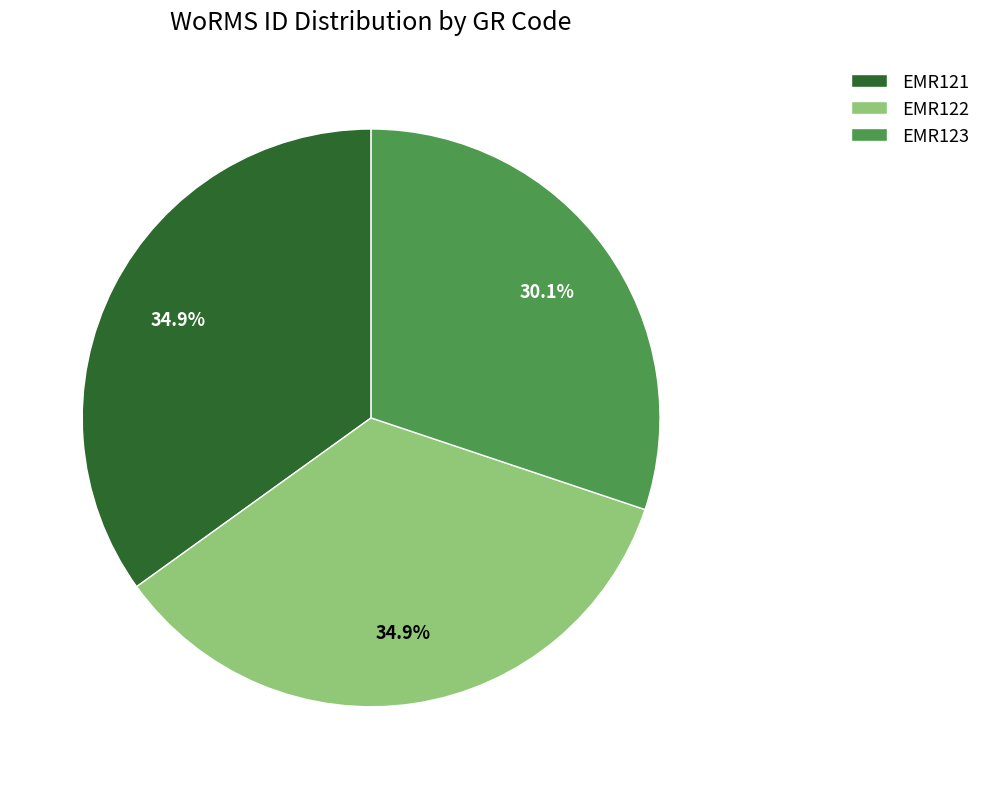

Does any single category account for the majority?

No